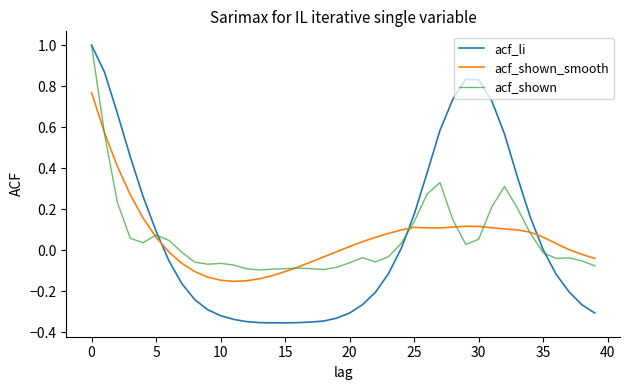

Which series has the largest range (max minus min)?

acf_li